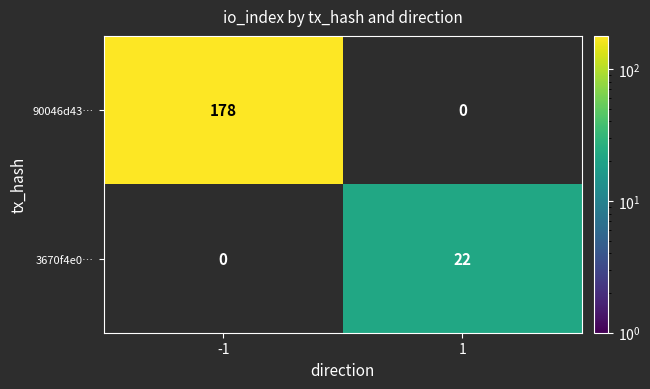

The 90046d43… series shows 40.7 at -1. True or false?

False